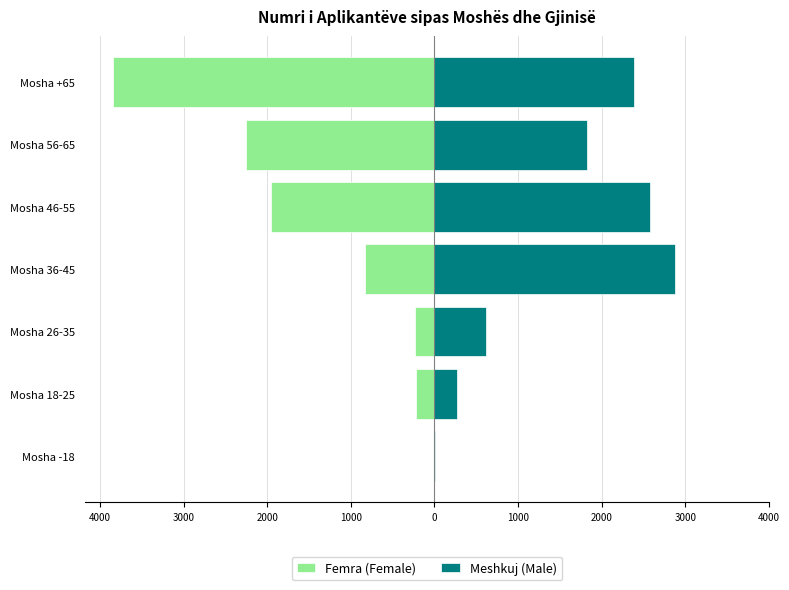

Rank the series at Mosha 18-25 from highest to lowest value.

Meshkuj (Male), Femra (Female)